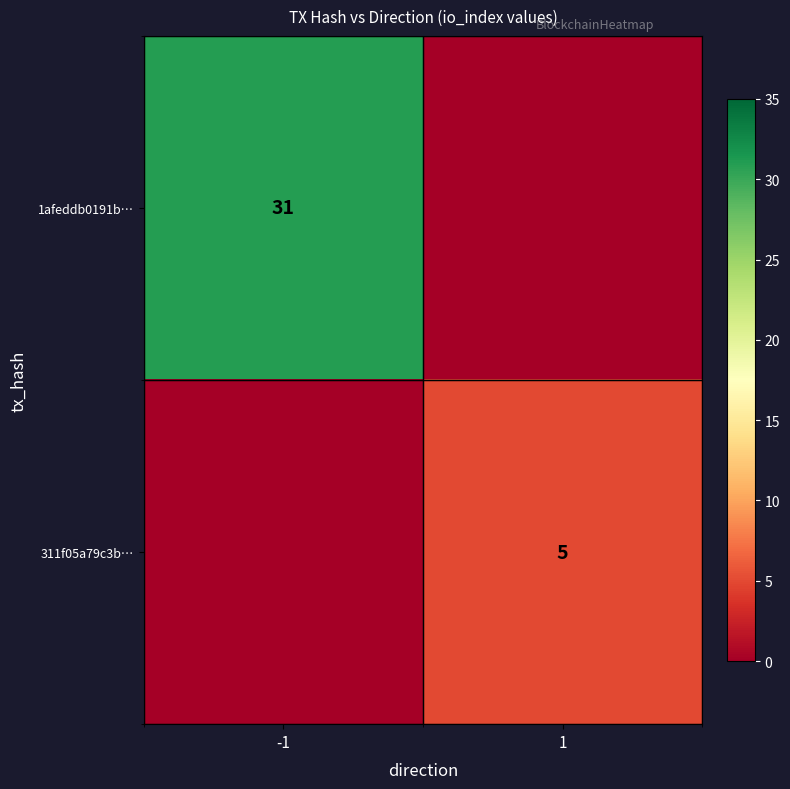

Is the value of 311f05a79c3b… at 1 greater than the value of 1afeddb0191b… at -1?

No